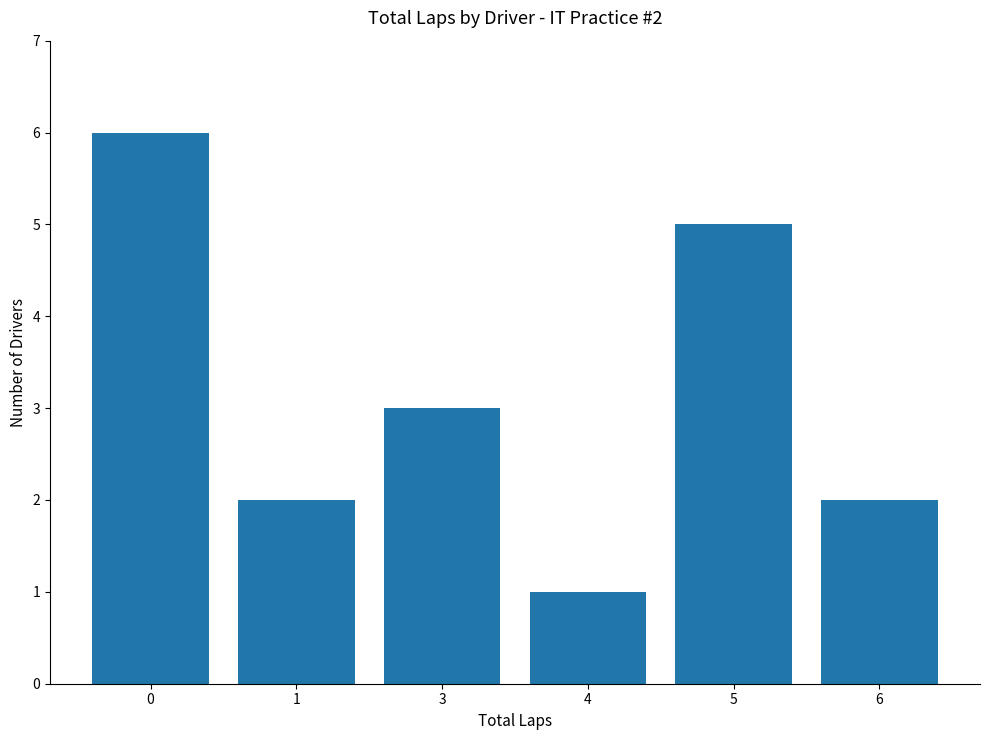

The chart shows a value of 3 at 3. True or false?

True